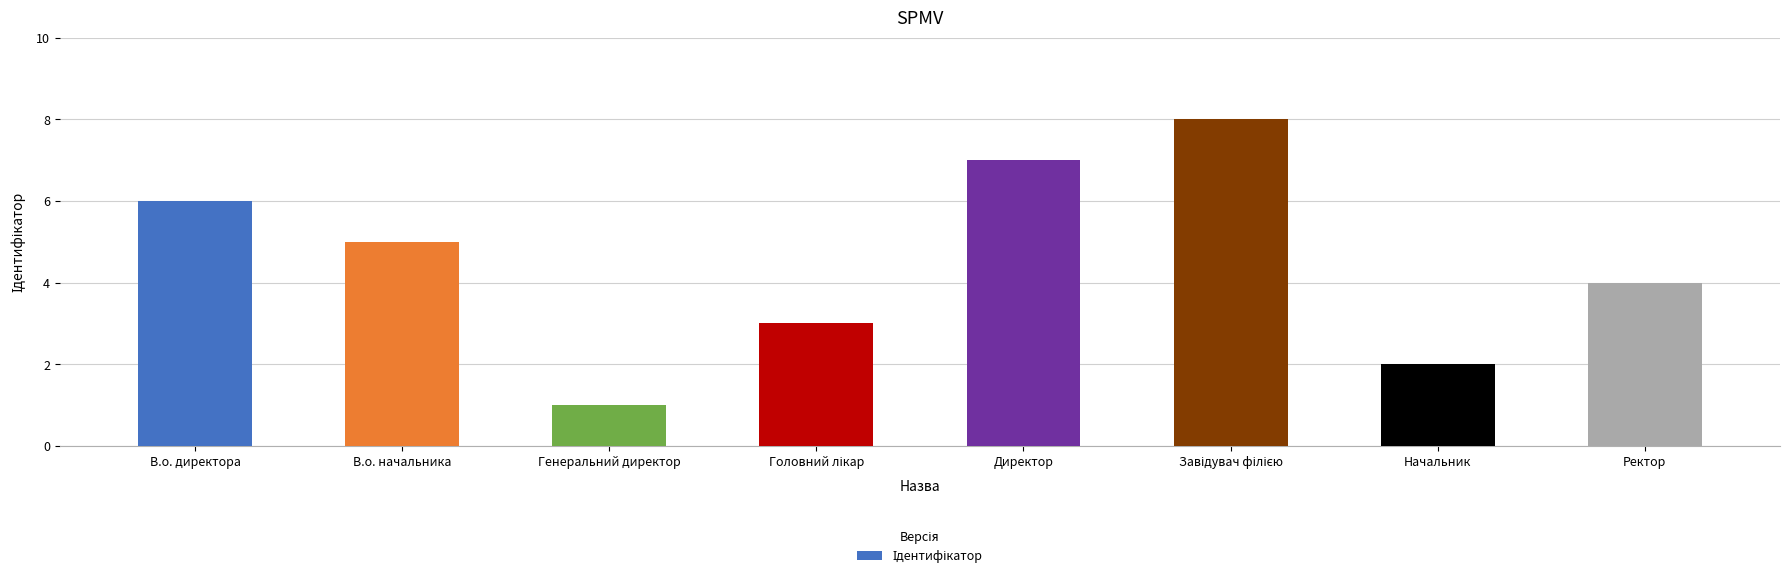

How many series are shown in this chart?

1